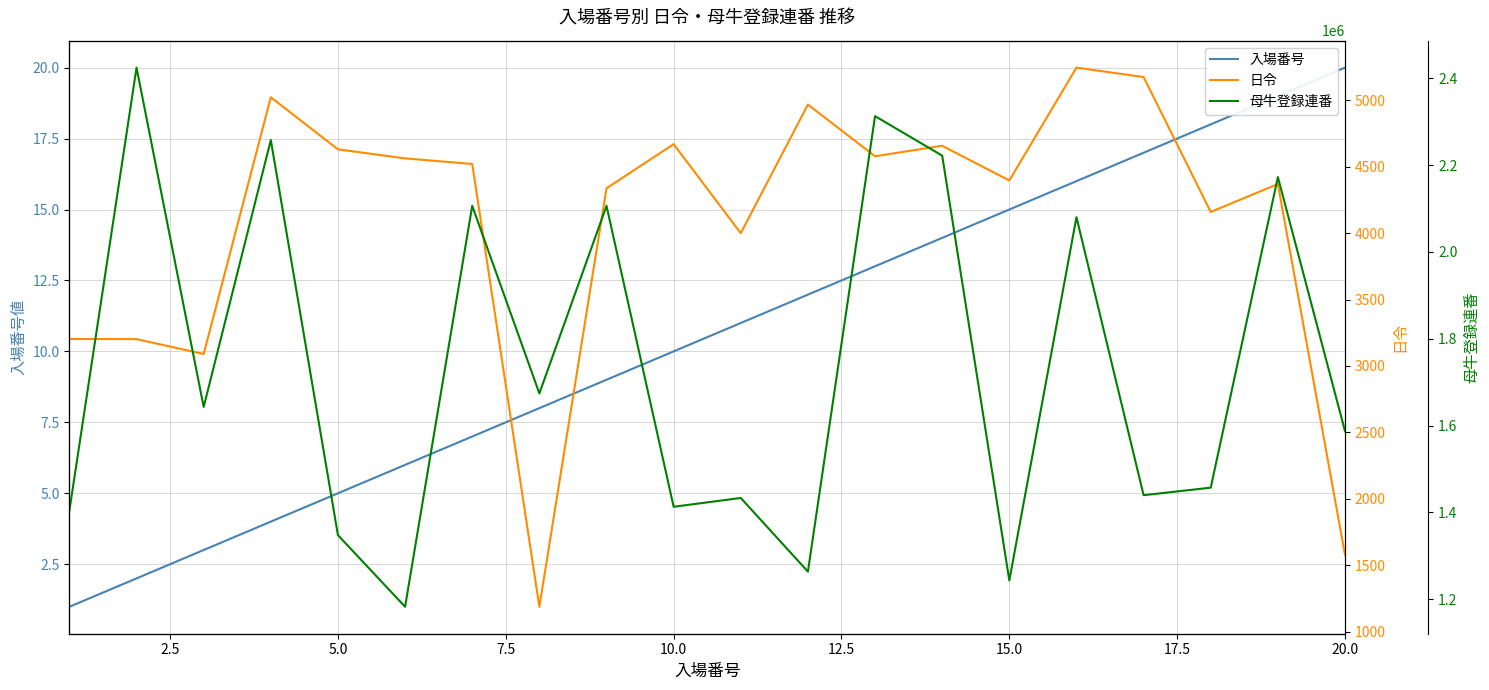

How many interior local valleys does the 日令 series have?

6